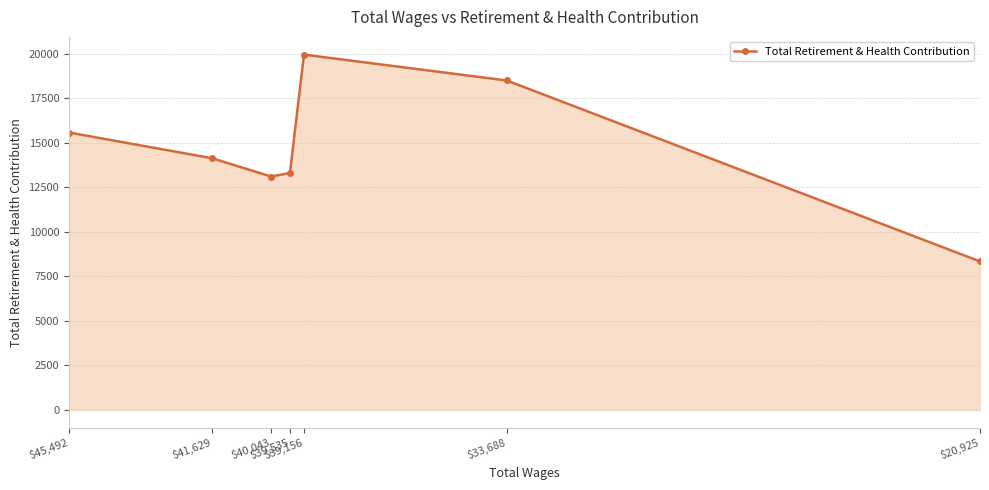

What is the smallest value displayed?

8337